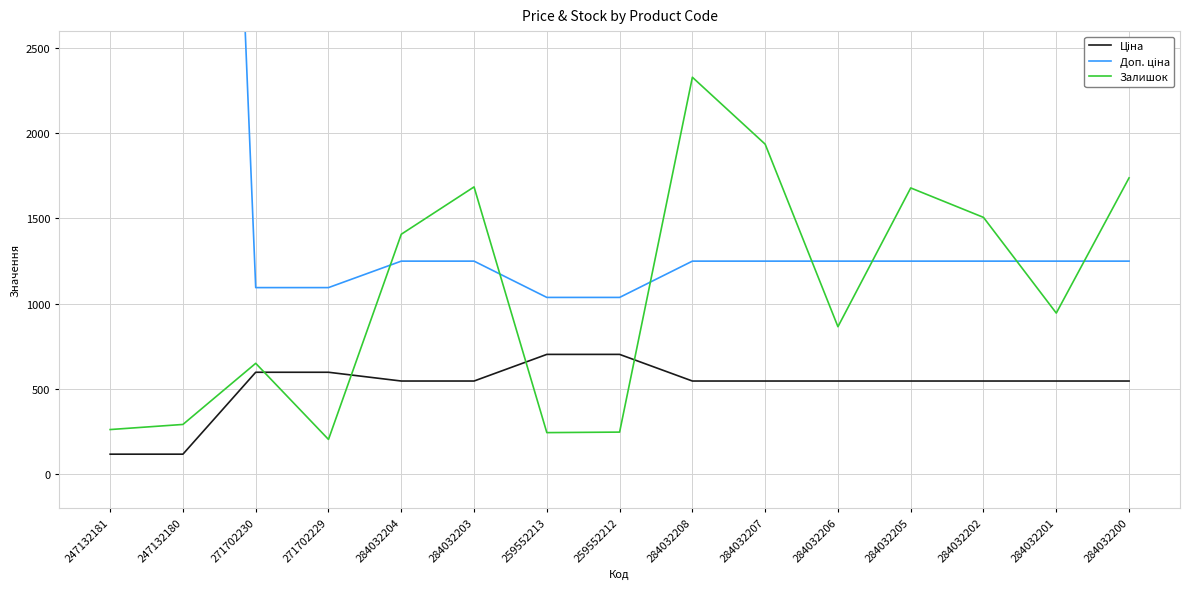

What is the sum of all Залишок values?

15976.0